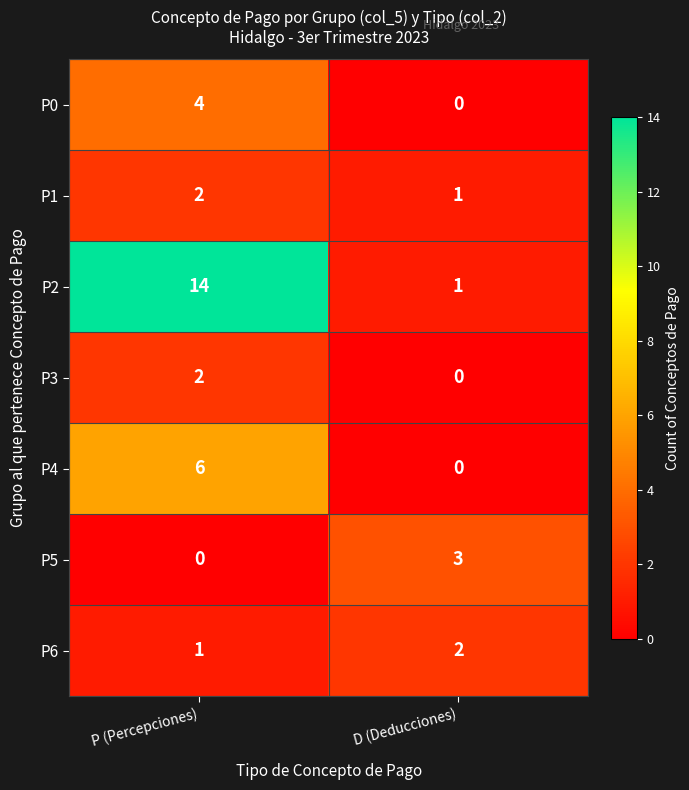

The value of P6 at P (Percepciones) is 1. True or false?

True